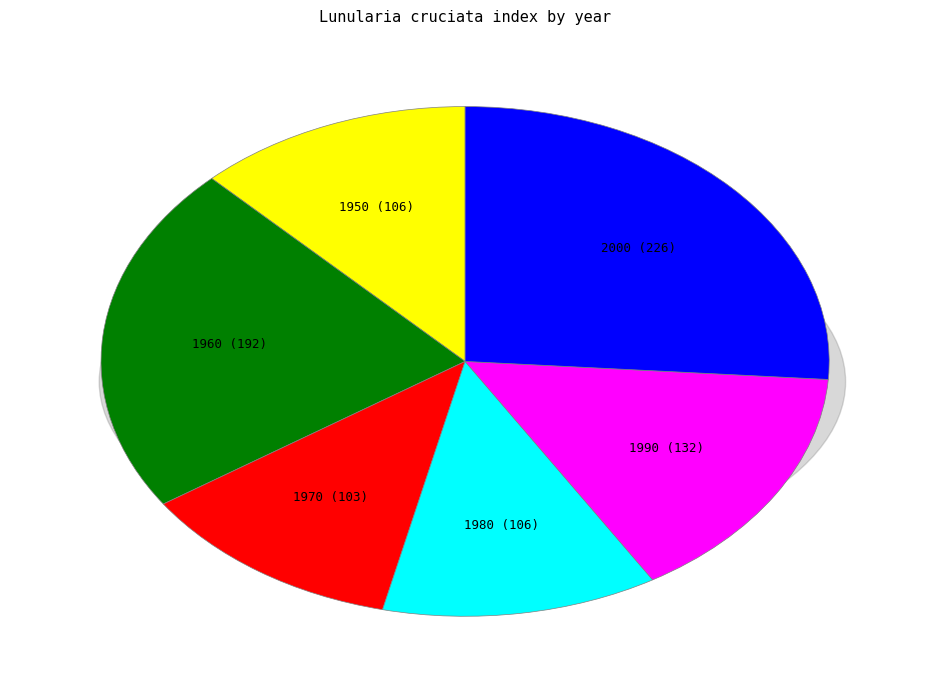

To the nearest percent, what is the average slice percentage?

17%